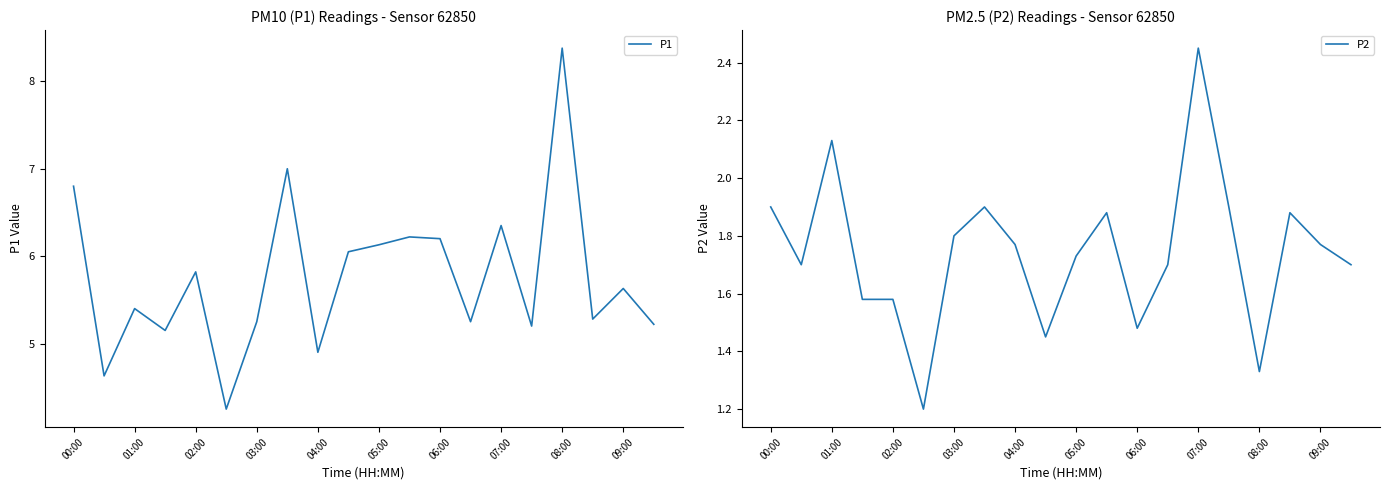

The P1 series shows 6.1 at 05:00. True or false?

True